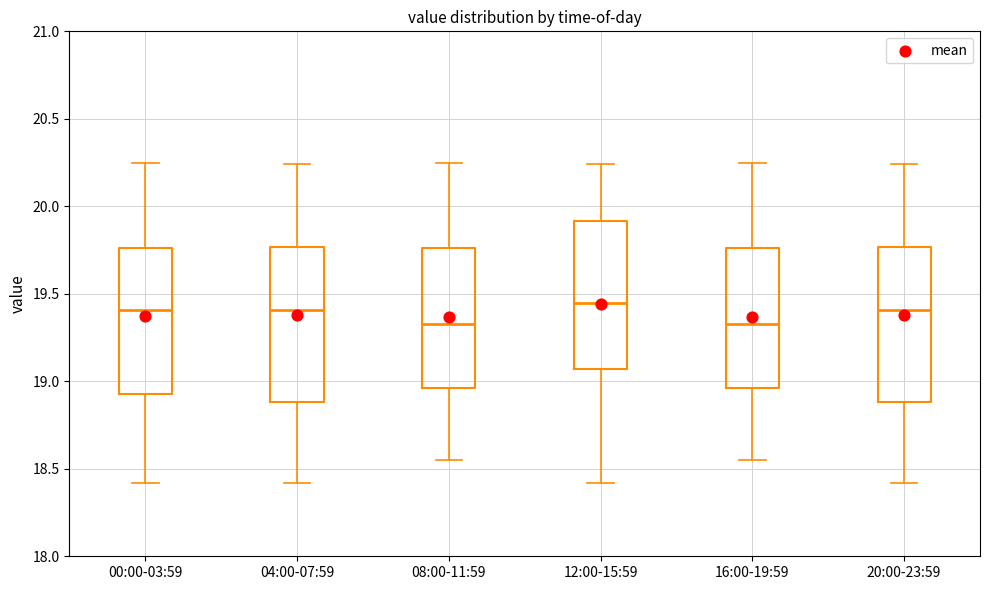

Reading left to right, read every box against the y-axis: the position of its median line, the range the box covers, and the ends of its whiskers. The values are not printed on the chart, so give them approximately, as read against the axis.

00:00-03:59: median 19.40, box 18.95 to 19.75, whiskers 18.40 to 20.25
04:00-07:59: median 19.40, box 18.90 to 19.75, whiskers 18.40 to 20.25
08:00-11:59: median 19.35, box 18.95 to 19.75, whiskers 18.55 to 20.25
12:00-15:59: median 19.45, box 19.05 to 19.90, whiskers 18.40 to 20.25
16:00-19:59: median 19.35, box 18.95 to 19.75, whiskers 18.55 to 20.25
20:00-23:59: median 19.40, box 18.90 to 19.75, whiskers 18.40 to 20.25